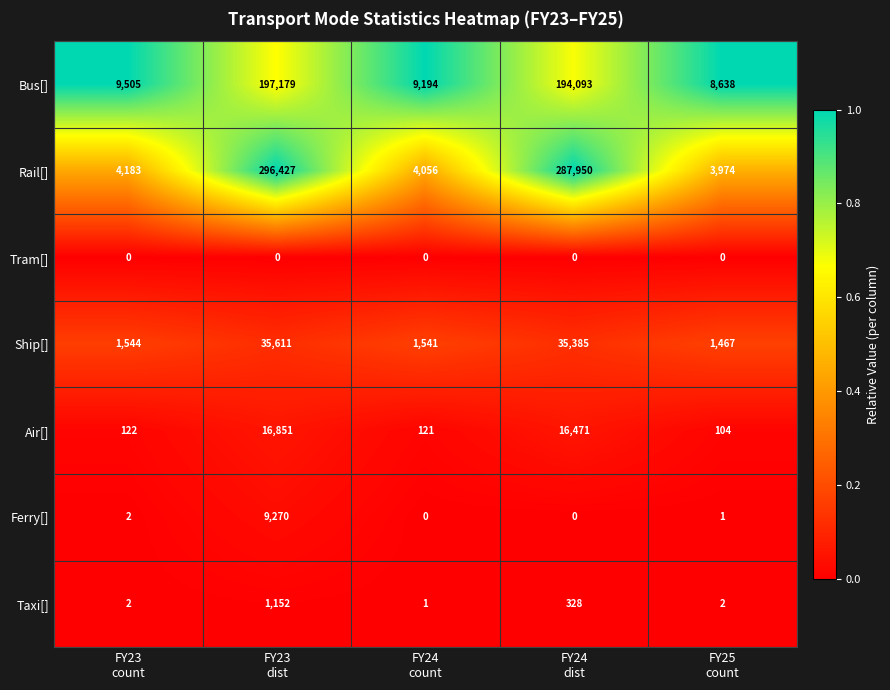

Which series has the largest total across all categories?

Rail[]